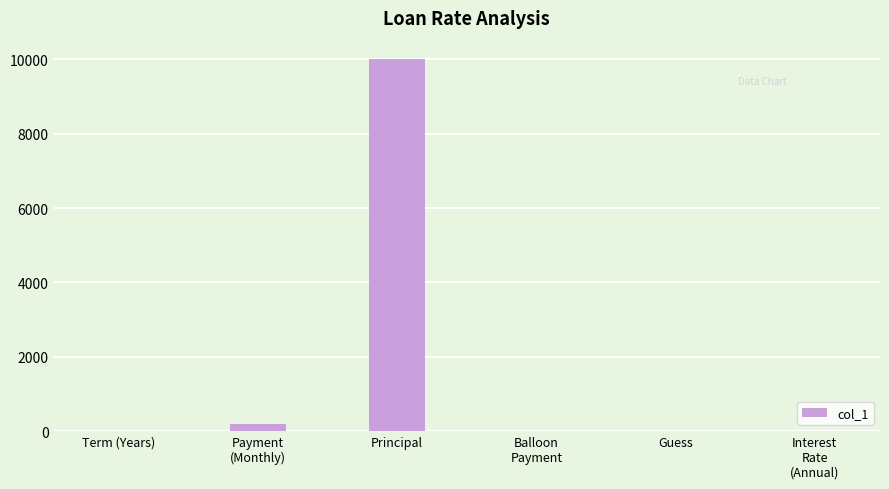

Where does the data first go above 7?

Payment
(Monthly)